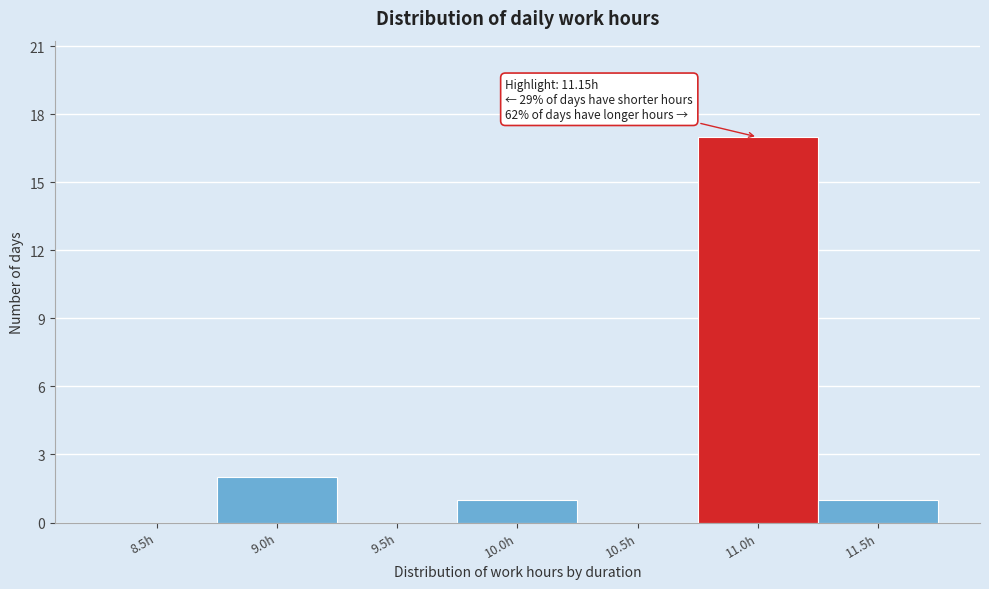

Reading right to left, transcribe all the data shown in this chart.

11.5h=1	11.0h=17	10.5h=0	10.0h=1	9.5h=0	9.0h=2	8.5h=0